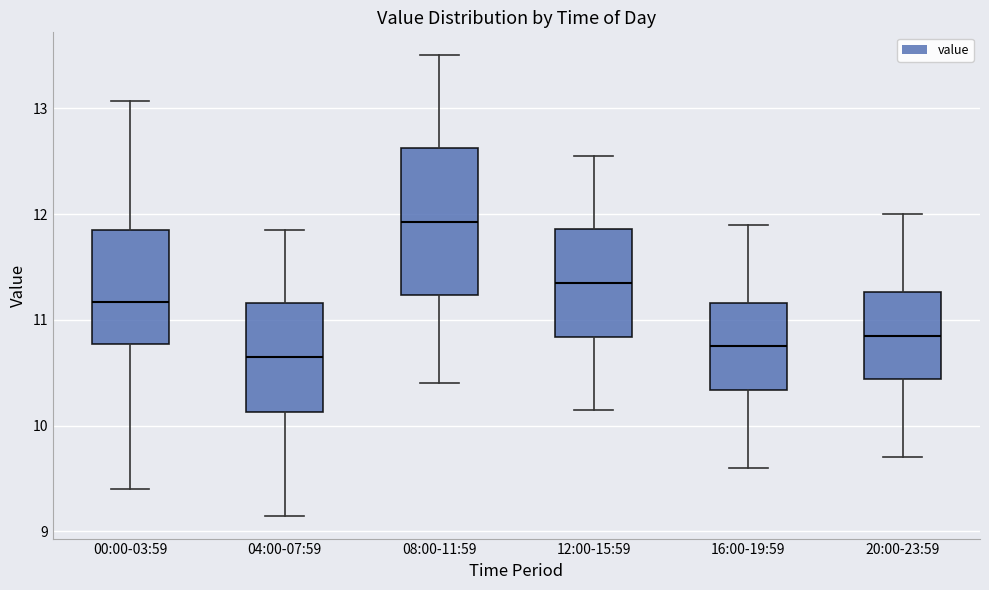

Where does the upper whisker of the box for 04:00-07:59 end on the y-axis? The values are not printed on the chart, so give them approximately, as read against the axis.

11.9